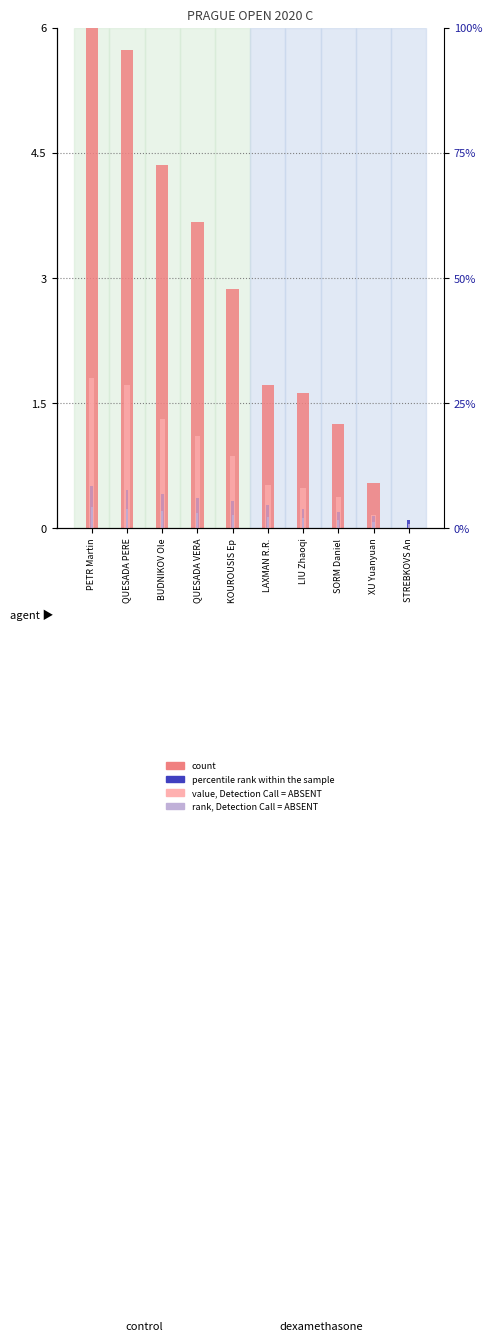

How many bars are there in total?

40